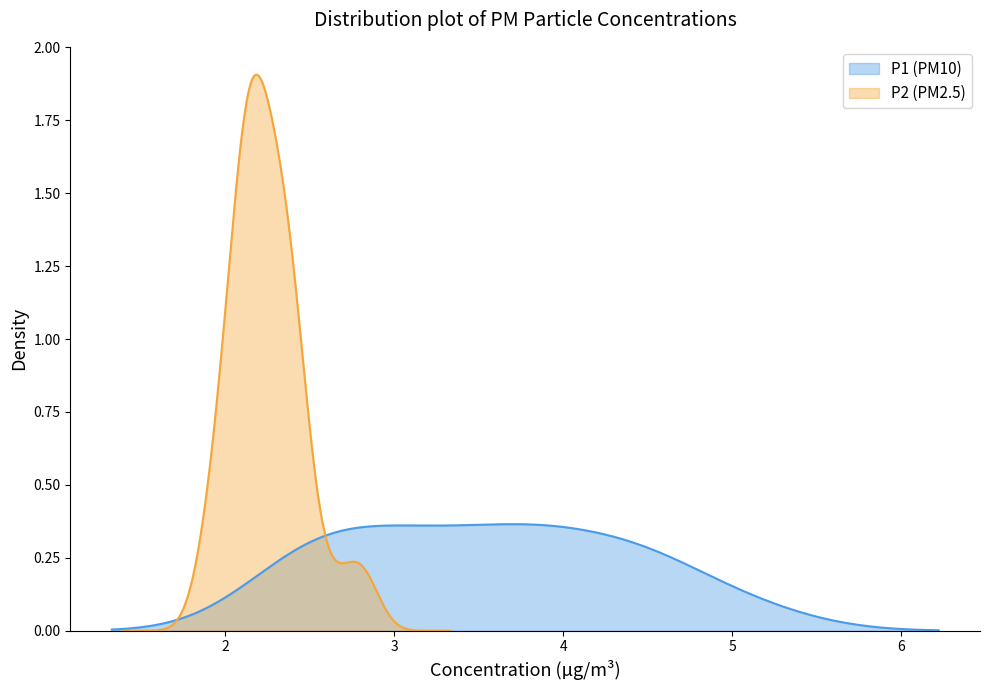

The P2 series shows 1.5 at 22. True or false?

False